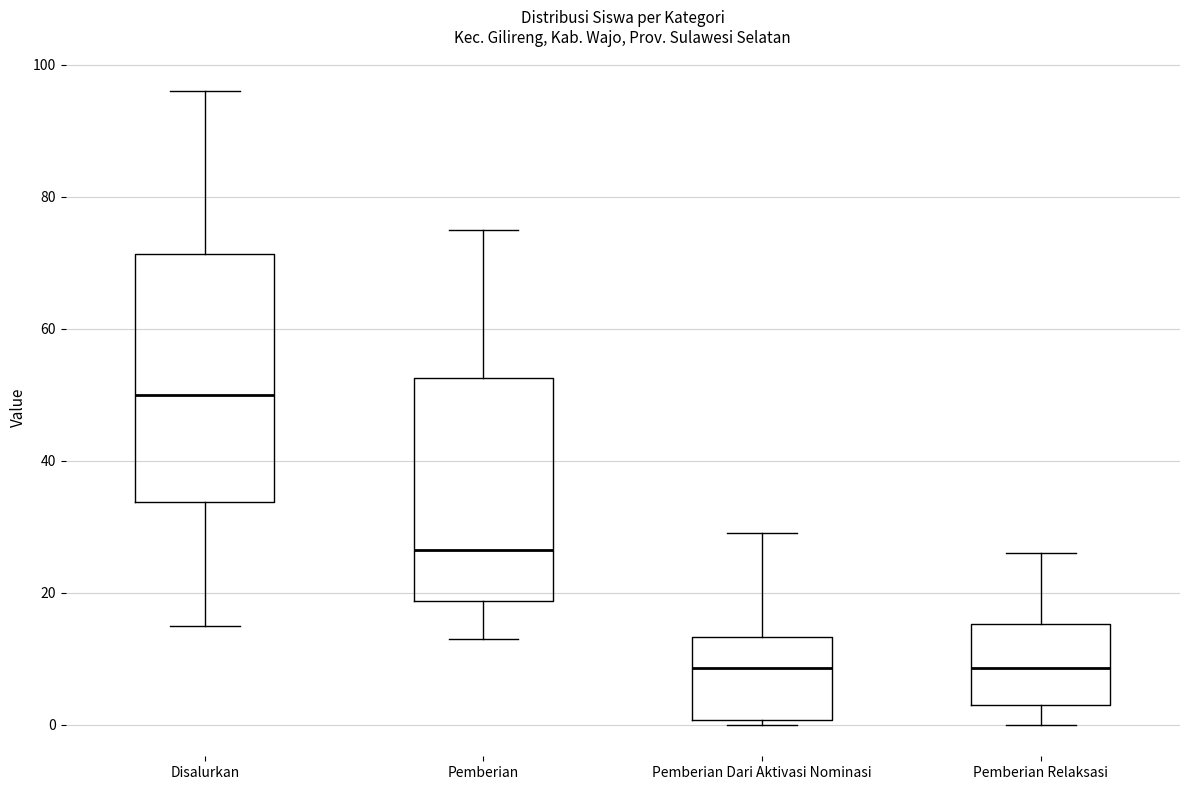

Reading left to right, read every box against the y-axis: the position of its median line, the range the box covers, and the ends of its whiskers. The values are not printed on the chart, so give them approximately, as read against the axis.

Disalurkan: median 50, box 34 to 72, whiskers 16 to 96
Pemberian: median 26, box 18 to 52, whiskers 14 to 76
Pemberian Dari Aktivasi Nominasi: median 8, box 0 to 14, whiskers 0 (just below the box's lower edge) to 30
Pemberian Relaksasi: median 8, box 4 to 16, whiskers 0 to 26